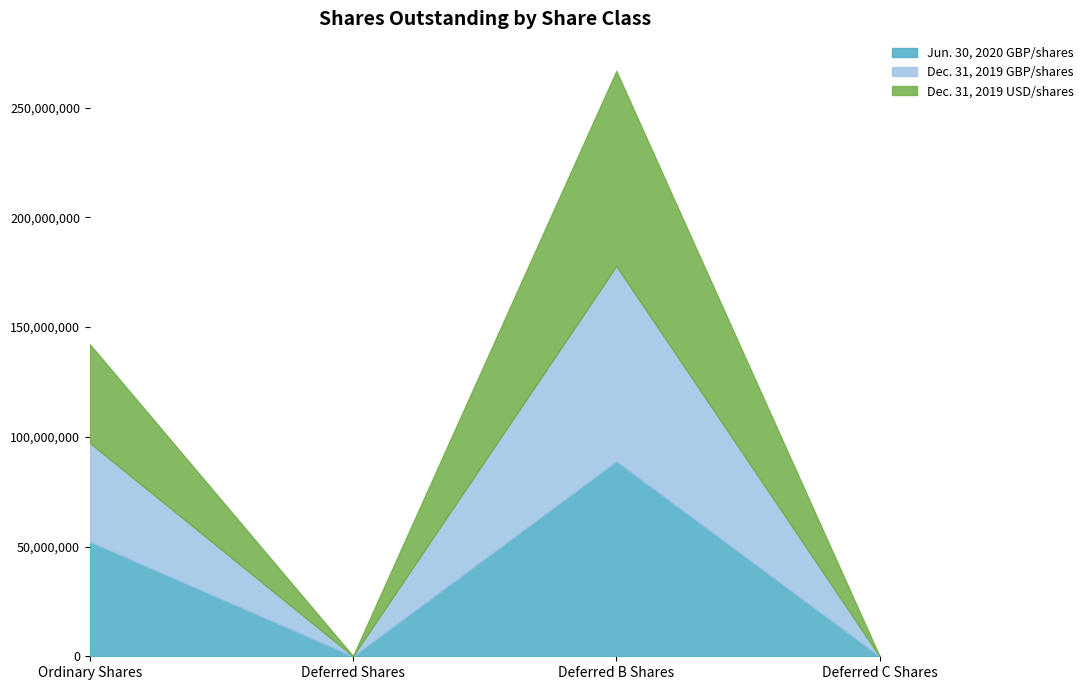

Is it true that Jun. 30, 2020 GBP/shares equals 83023351 at Ordinary Shares?

False